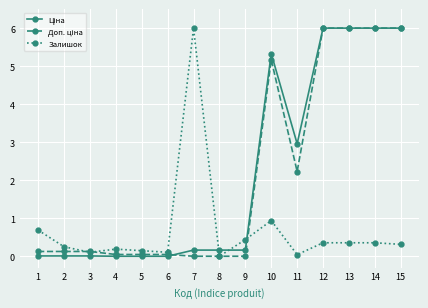

The value of Залишок at 12 is 0.4. True or false?

True